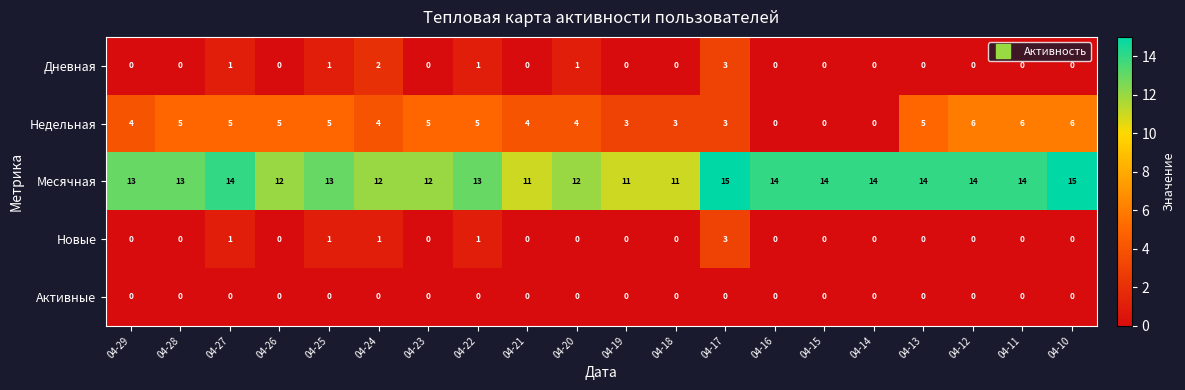

True or false: Дневная has a value of 1 at 04-27.

True